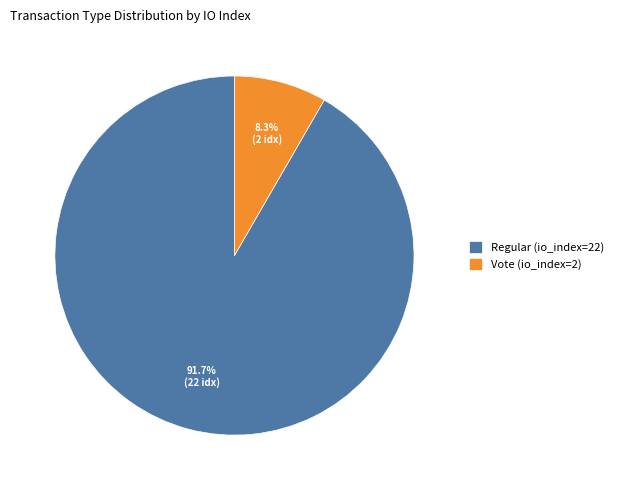

How many segments does this pie chart have?

2